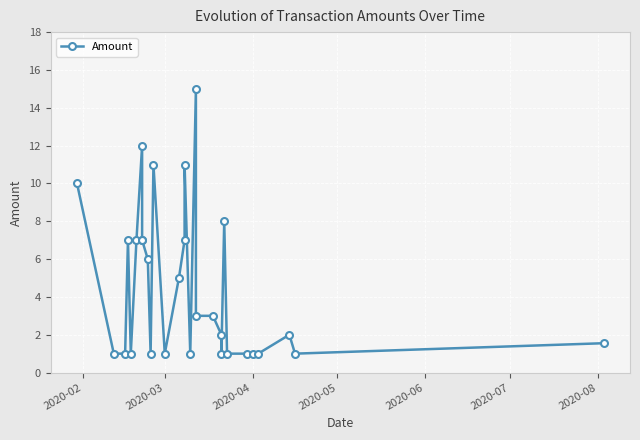

How many interior local valleys (lower than both neighbors) does the data have?

6